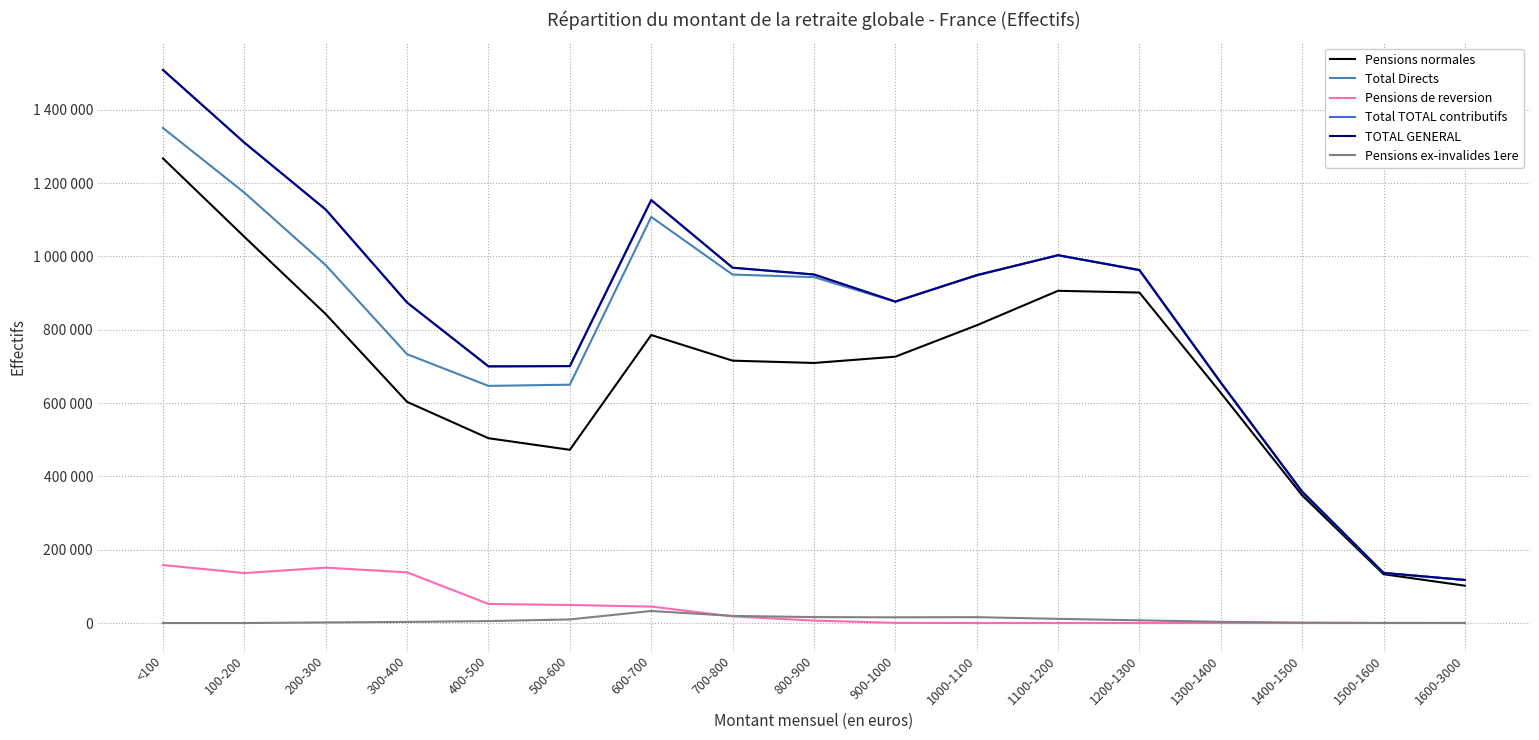

Does the chart display data point markers on the line(s)?

No